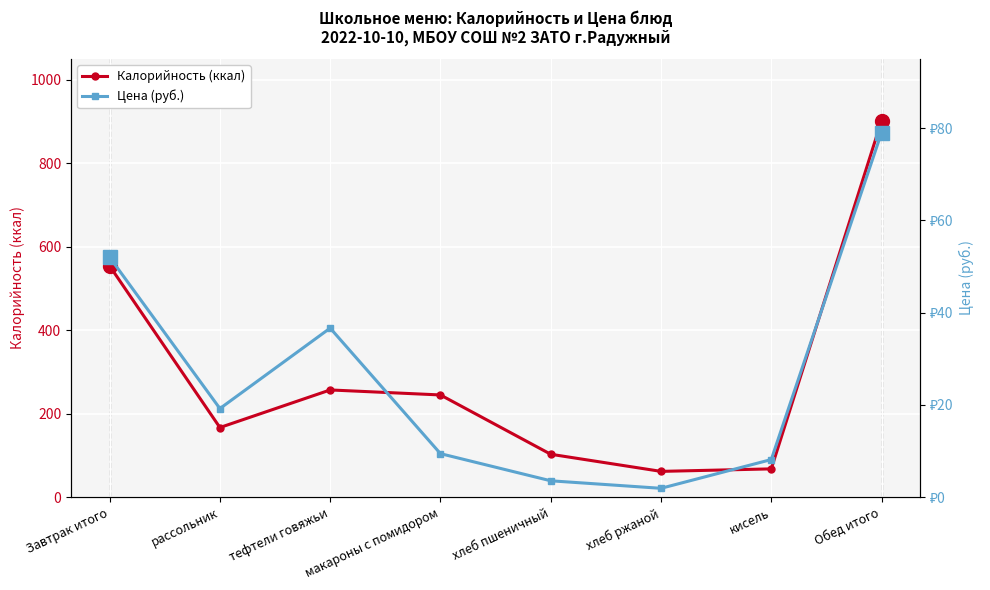

Where is the first local maximum for Цена (руб.)?

тефтели говяжьи